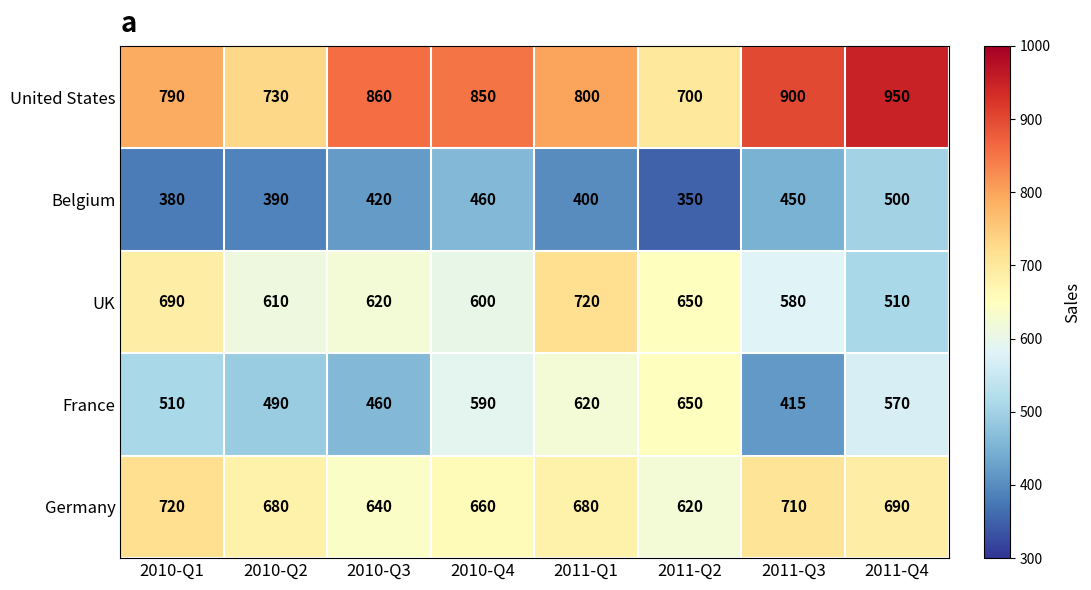

Rank the series at 2011-Q3 from lowest to highest value.

France, Belgium, UK, Germany, United States